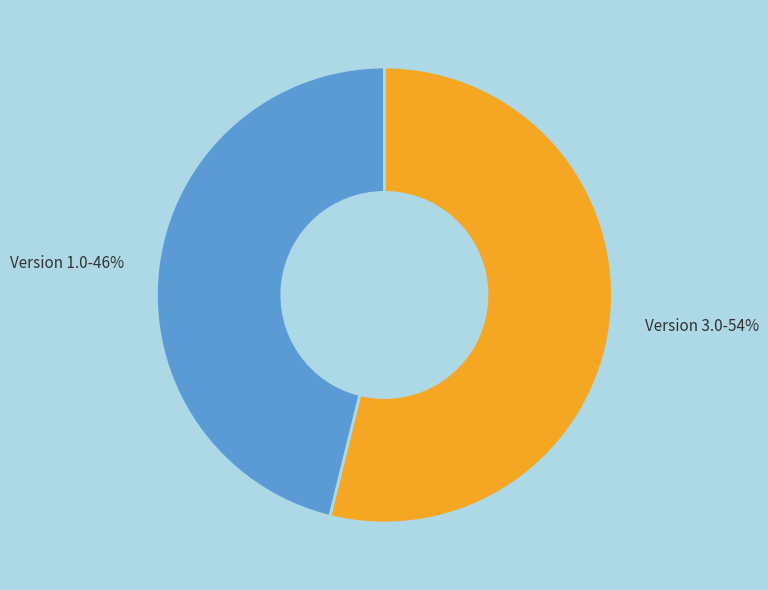

Is the sum of Version 3.0-54% and Version 1.0-46% greater than half?

Yes